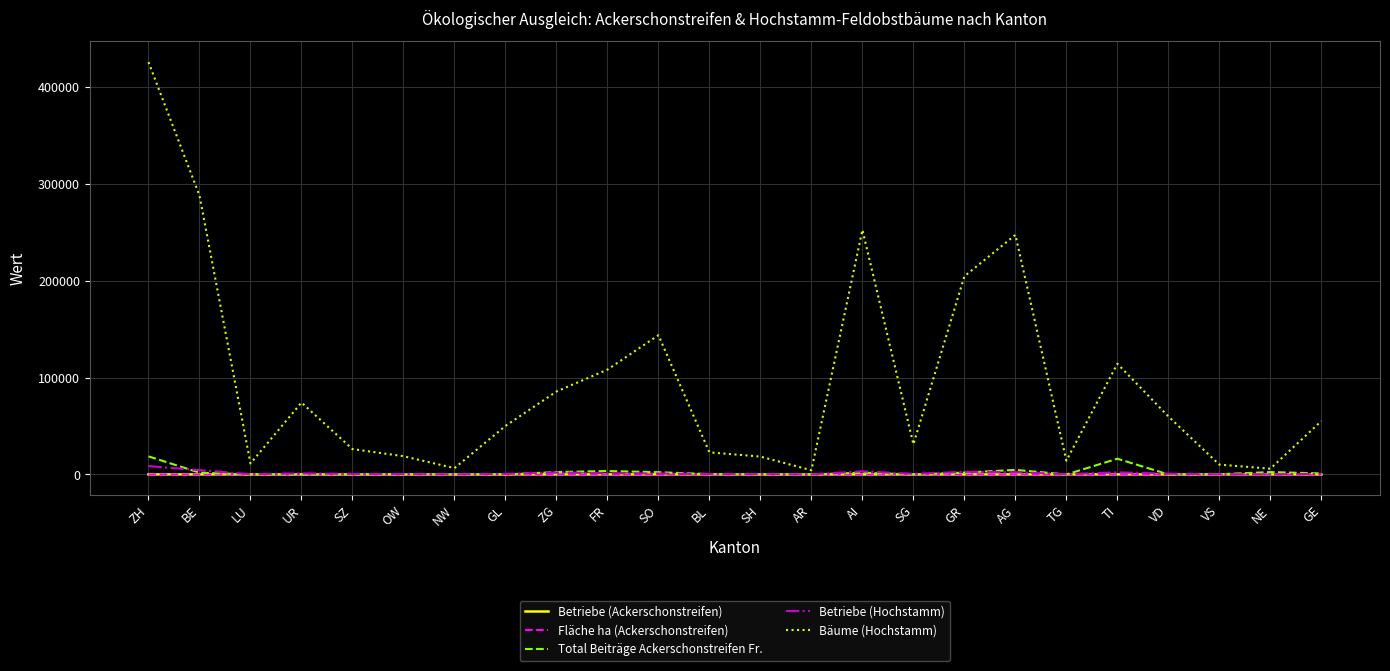

The Betriebe (Hochstamm) series shows 246.0 at LU. True or false?

True